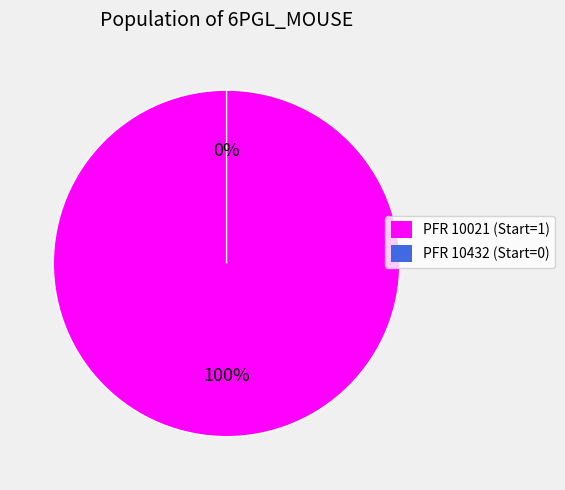

Does 10021 account for over 50% of the chart?

Yes